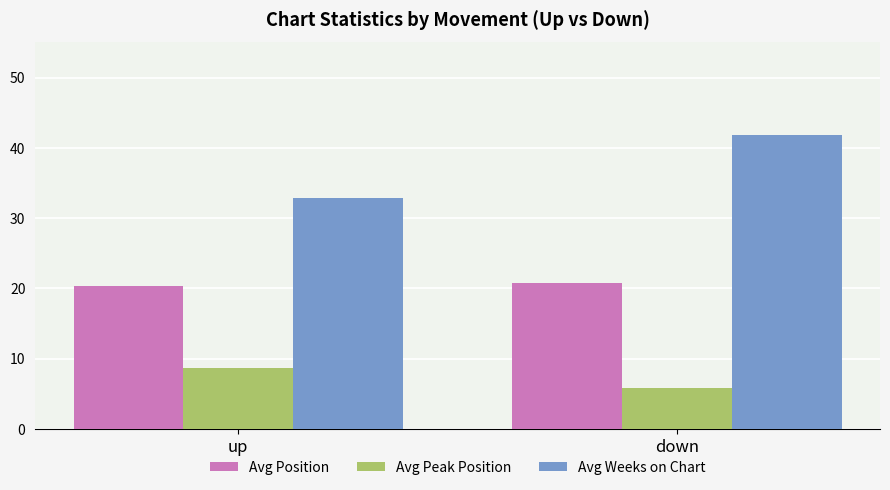

At which category is the sum across all series the highest?

down